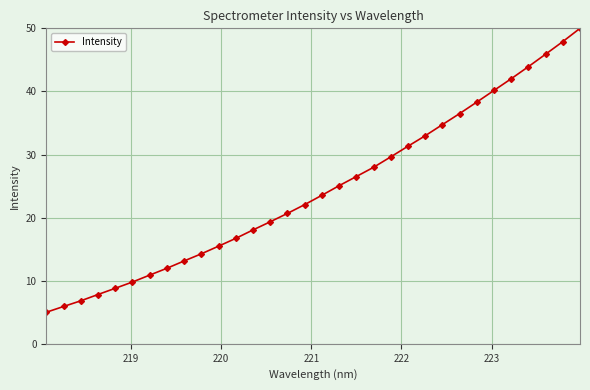

What is the smallest value displayed?

5.0